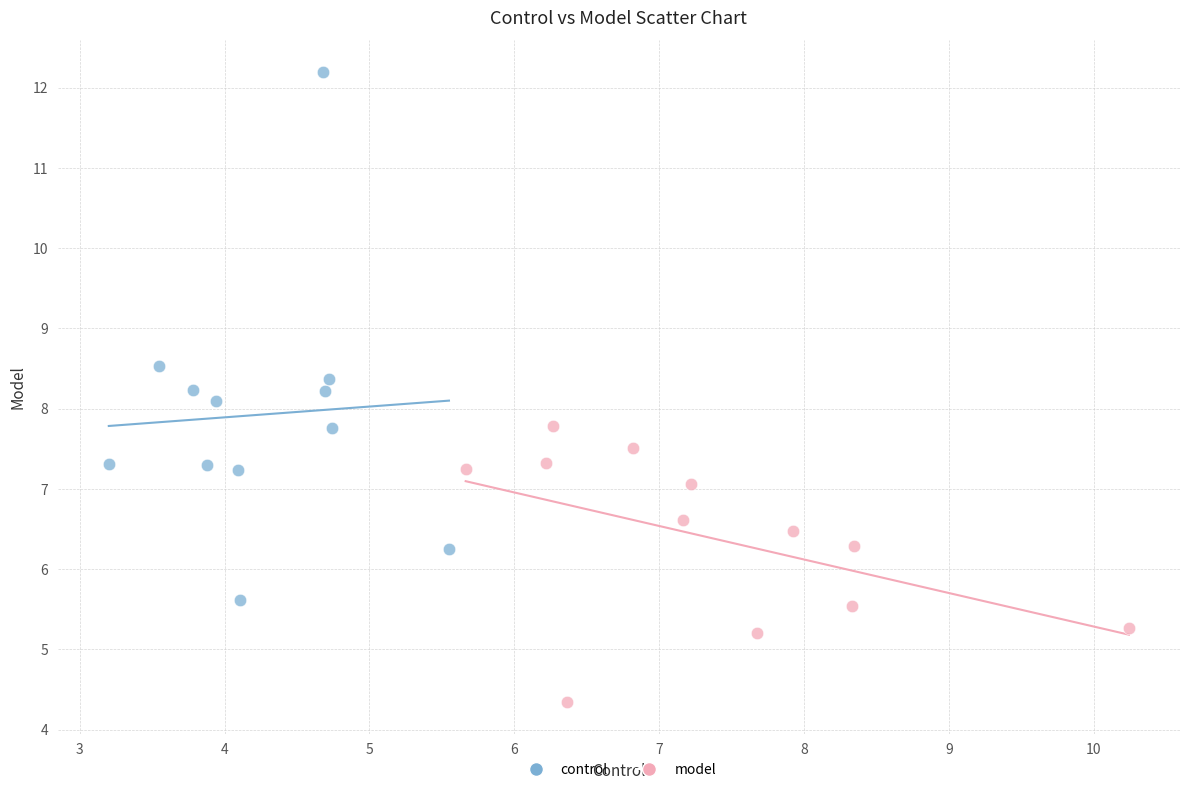

Which series contains the highest Y value?

control